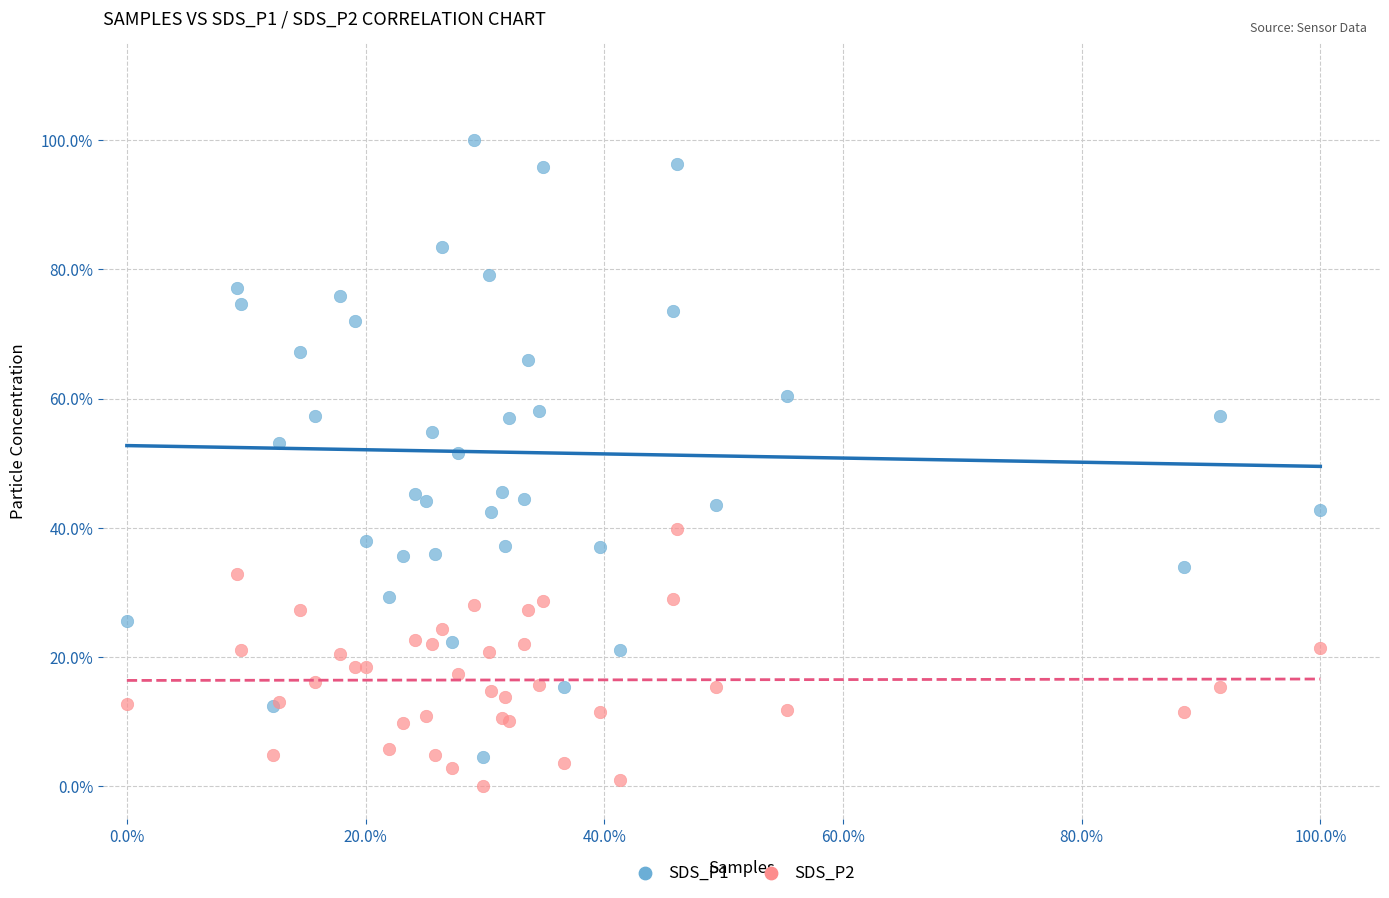

What are all the series names shown in the legend?

SDS_P1, SDS_P2